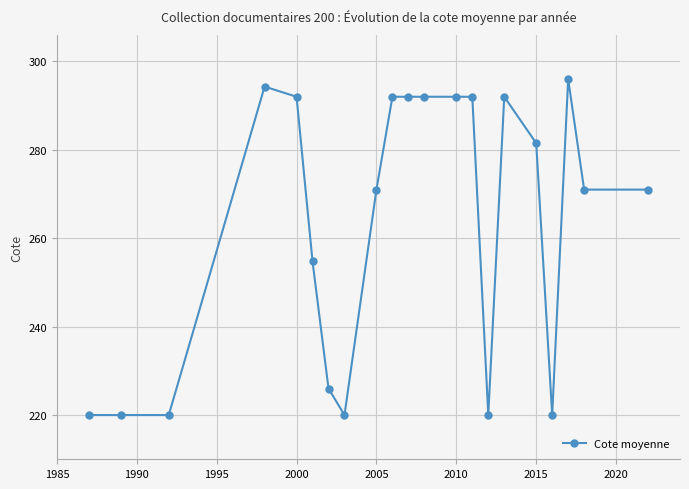

True or false: there are more than 0 points higher than both neighbors.

True